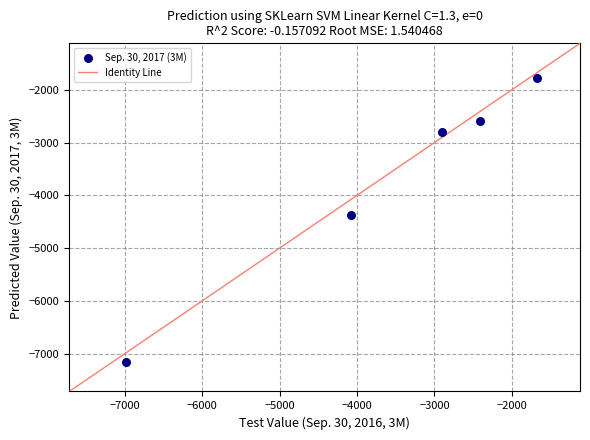

What is the range of Y values (max minus min)?

5396